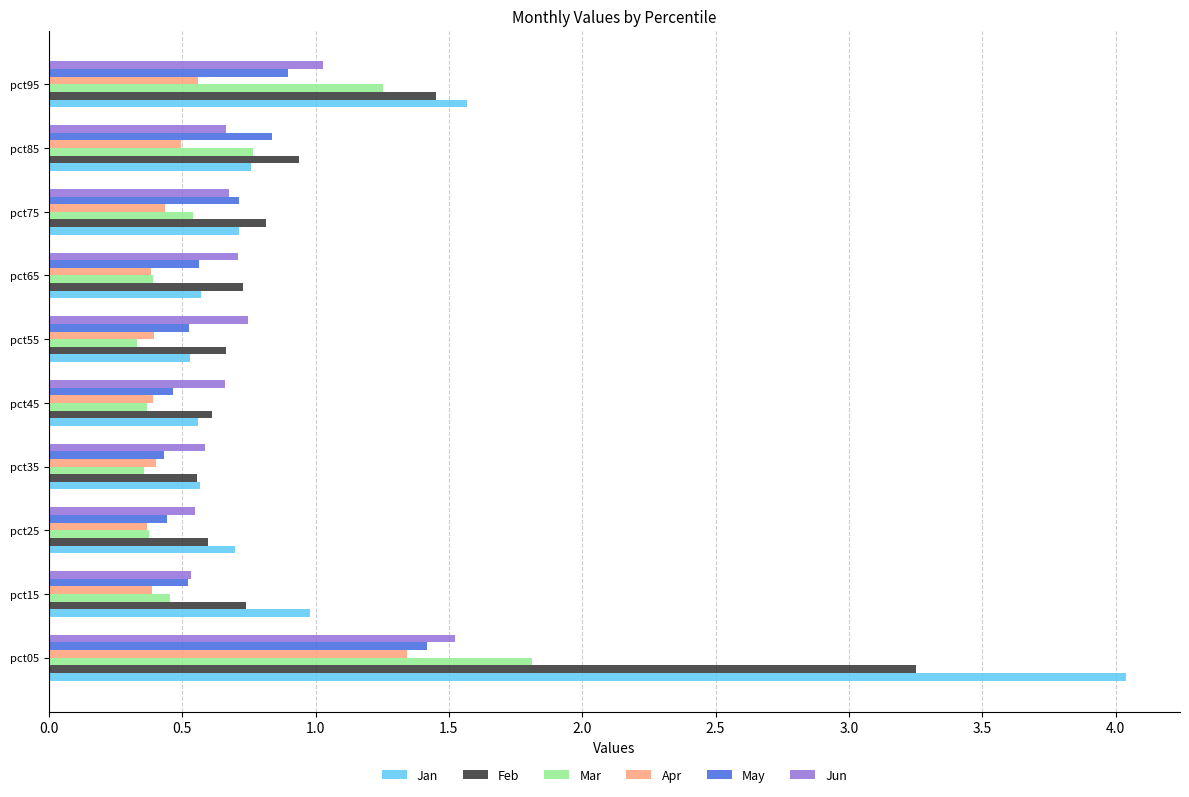

Which series has the widest spread of values?

Jan